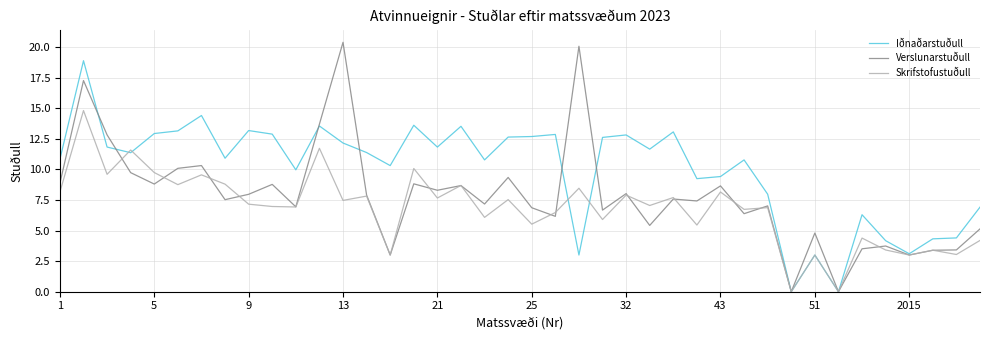

What is the sum of all Verslunarstuðull values?

313.7